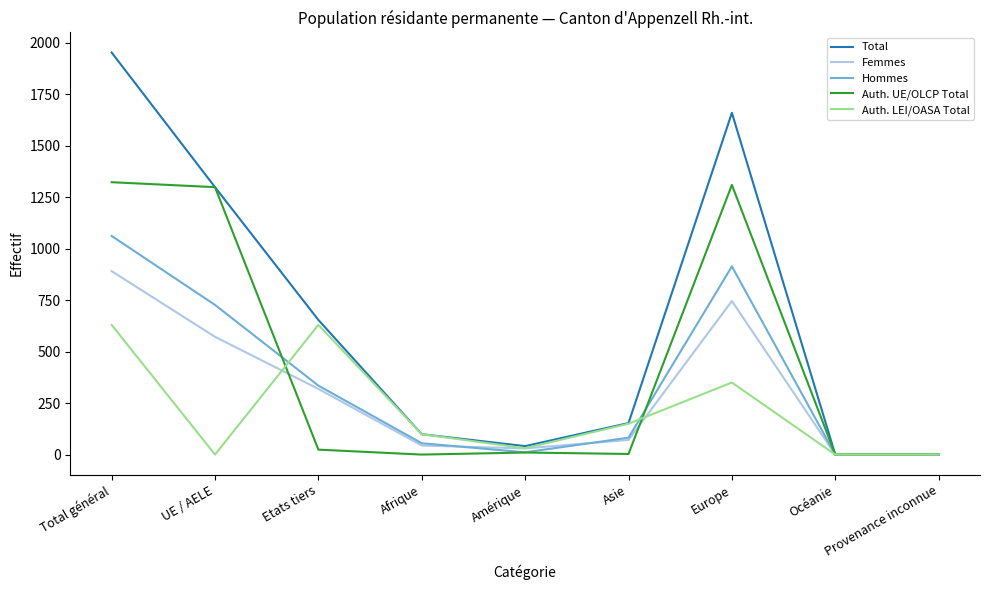

Rank the series by their maximum value, from lowest to highest.

Auth. LEI/OASA Total, Femmes, Hommes, Auth. UE/OLCP Total, Total